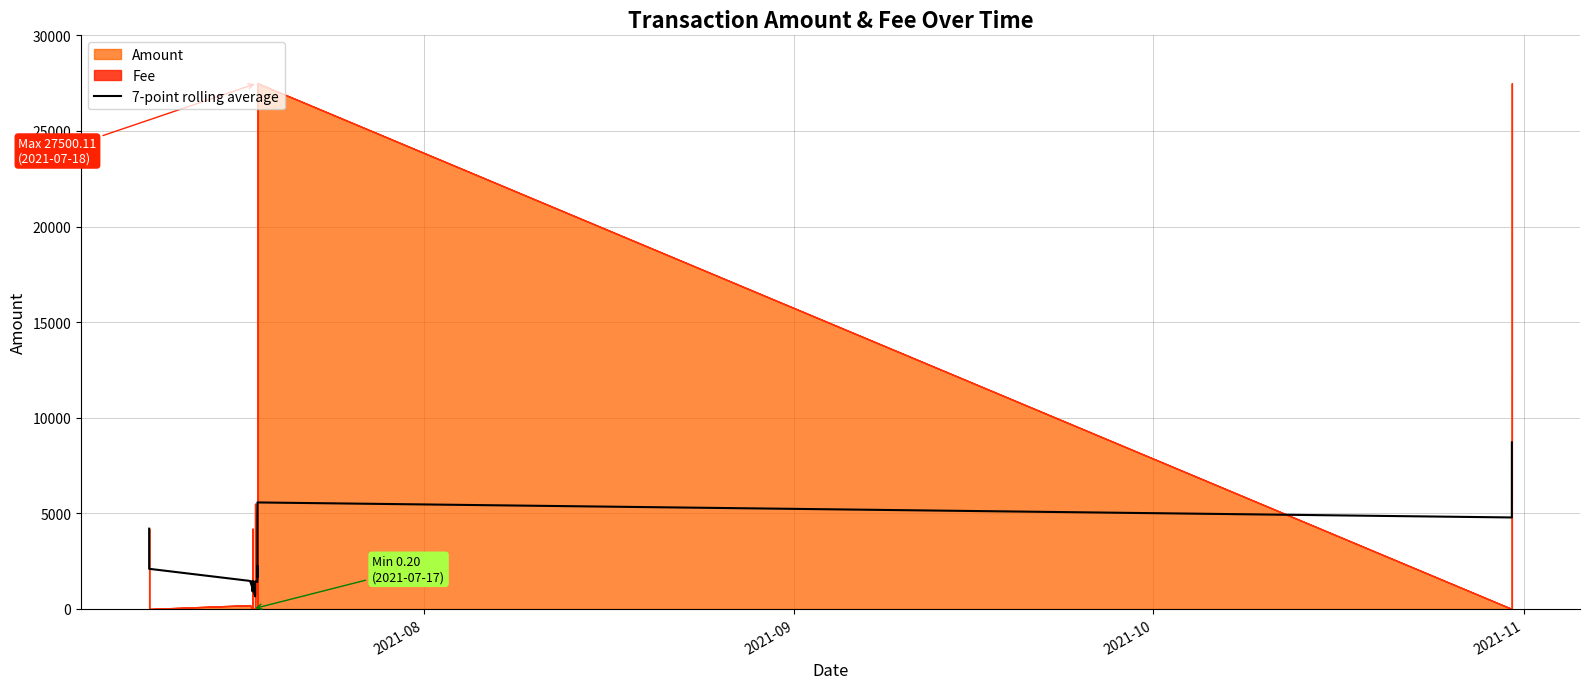

True or false: there are more than 1 points higher than both neighbors.

True